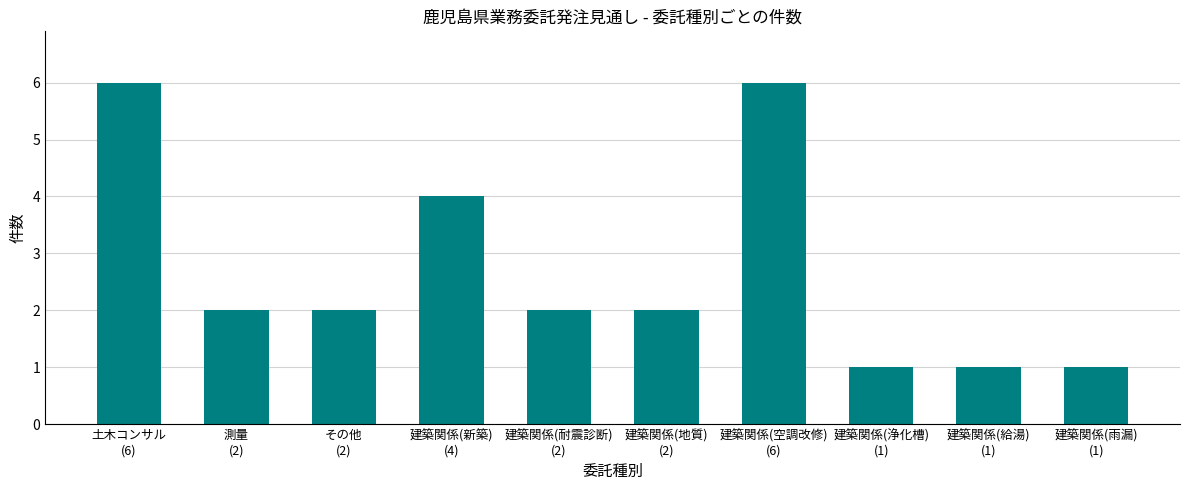

What is the difference between the maximum and minimum values?

5